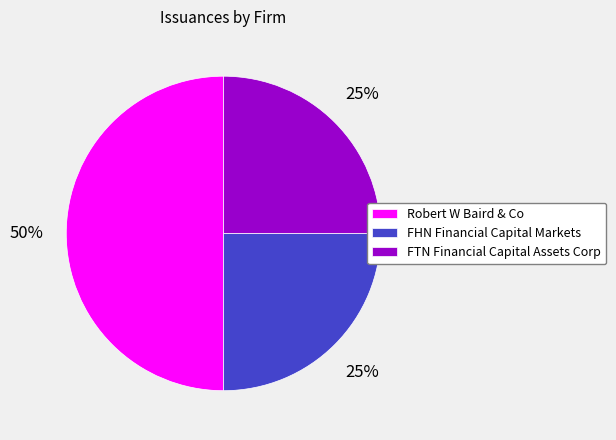

Which category has the biggest portion of the pie?

Robert W Baird & Co